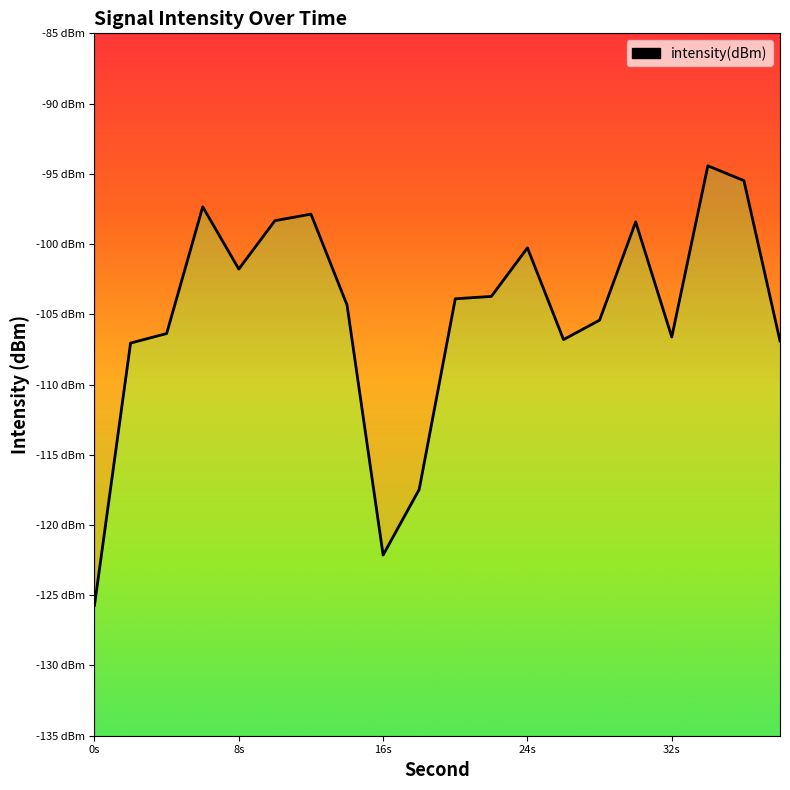

Where is the first local minimum?

8s